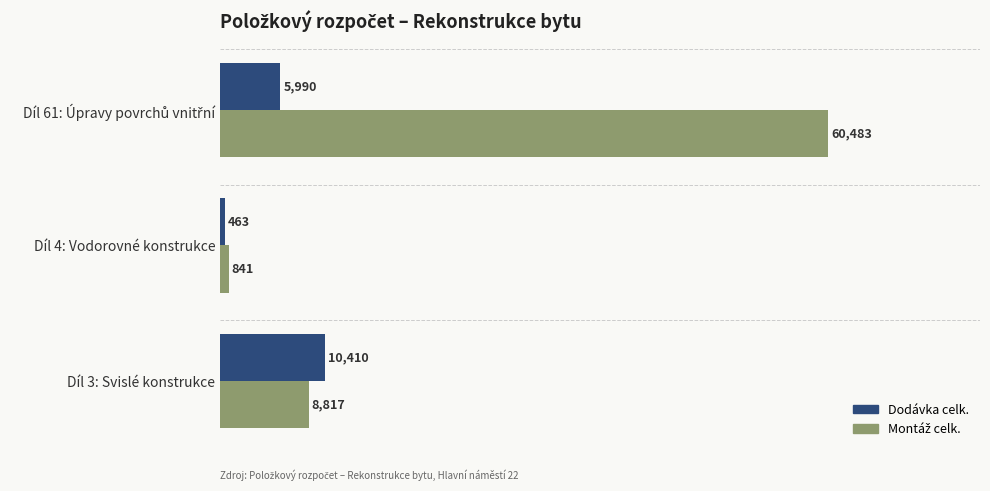

What value does the Dodávka celk. series have at Díl 3: Svislé konstrukce?

10410.5